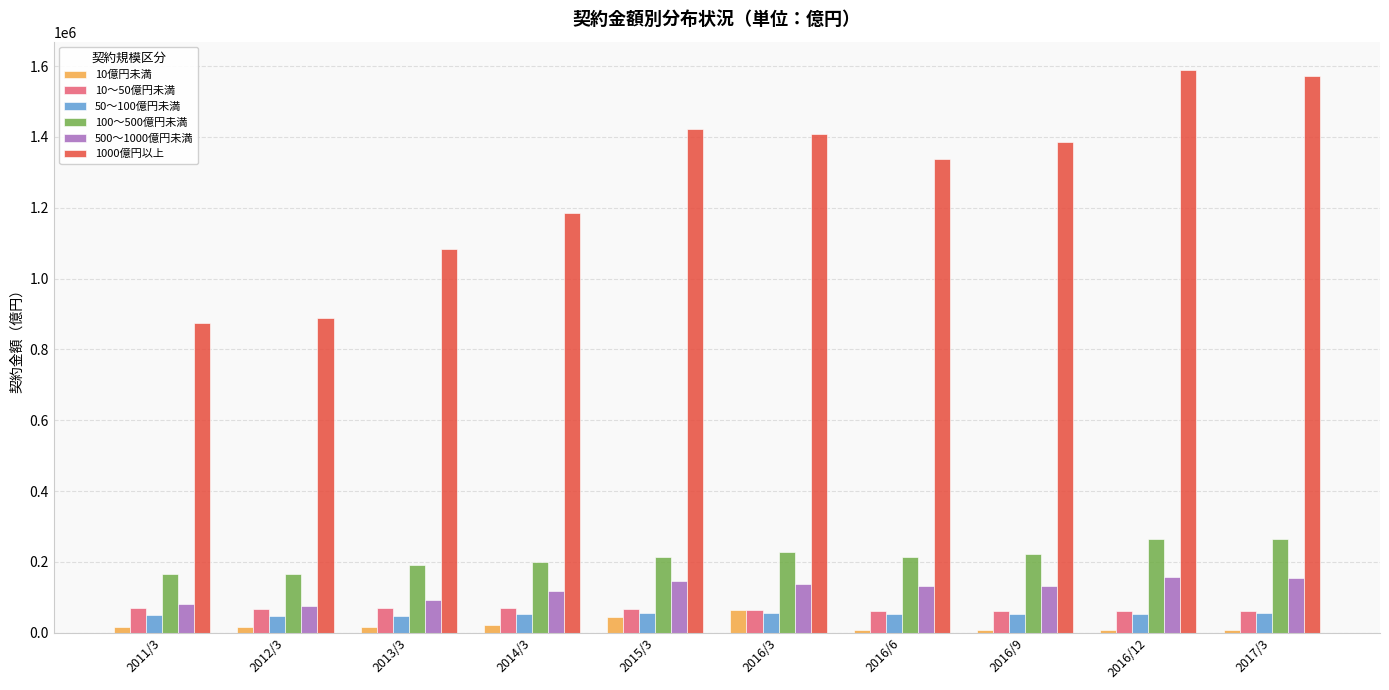

What is the average value of the 10億円未満 series?

21369.6